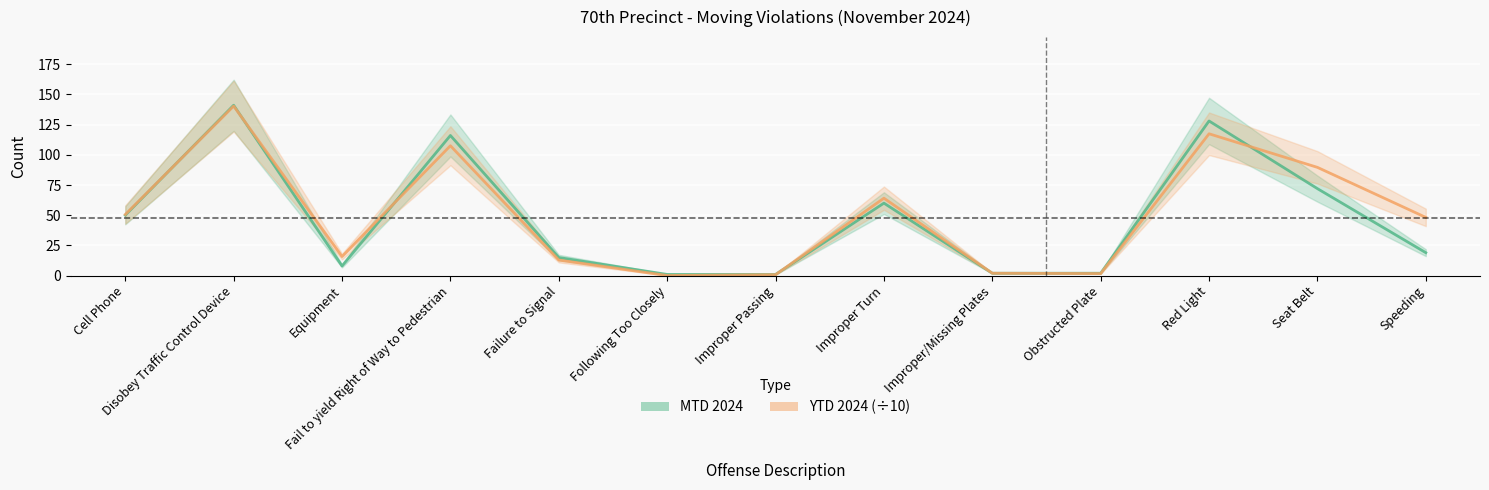

True or false: YTD 2024 (÷10) has a value of 85.9 at Cell Phone.

False